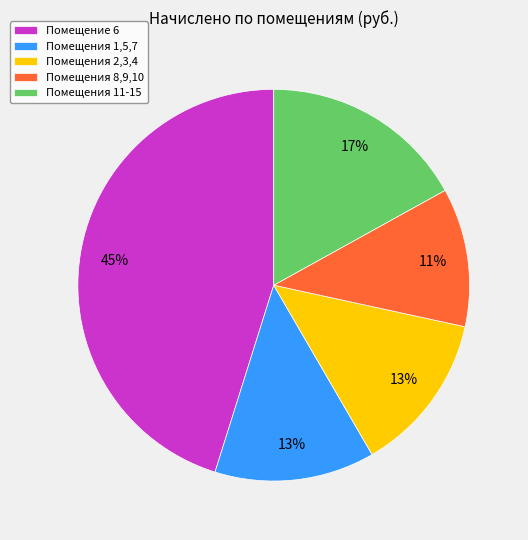

True or false: Помещение 6 accounts for 39% of the total.

False